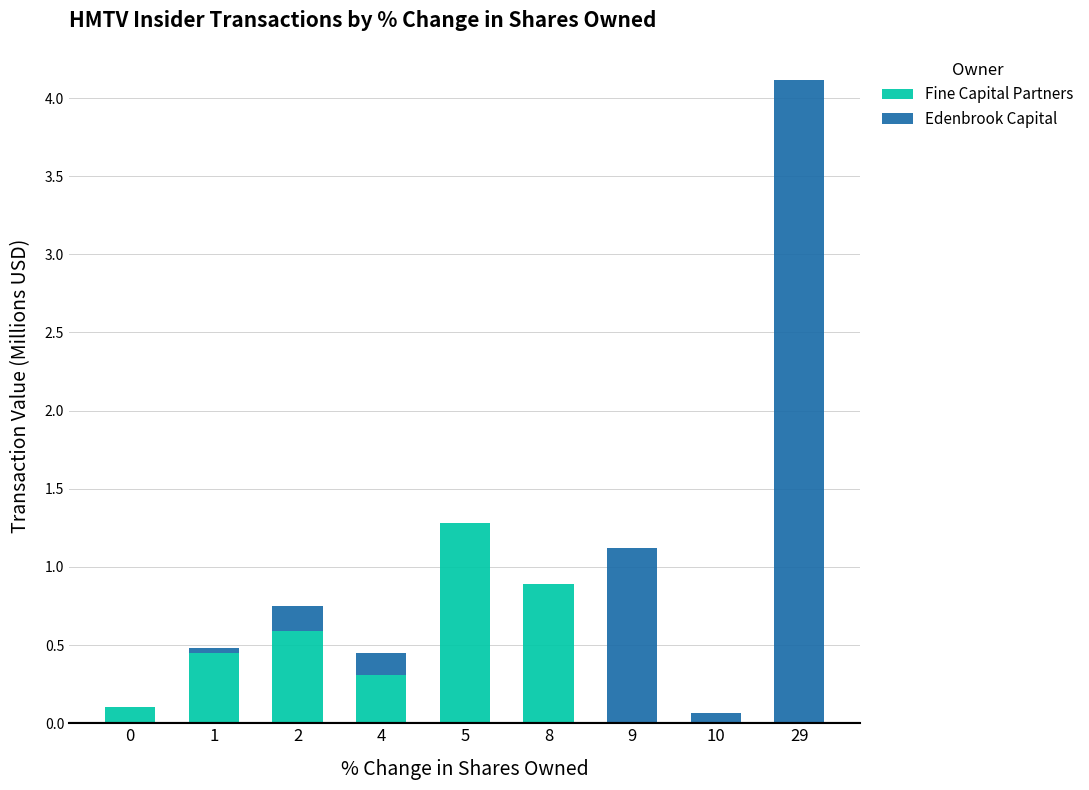

What is the sum of all Fine Capital Partners values?

3.6